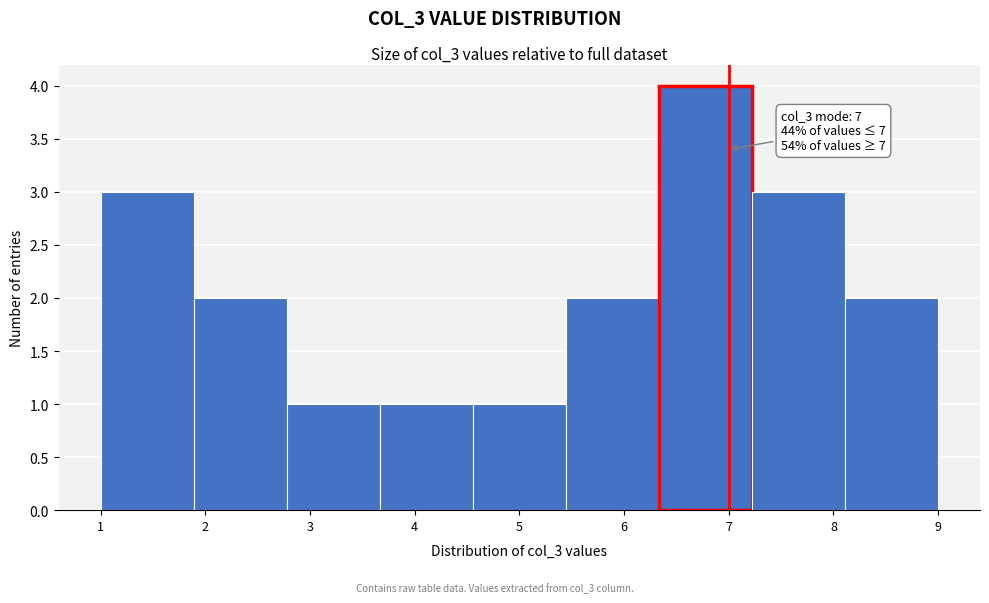

Which range on the x-axis has the tallest bar?

6.3 to 7.2